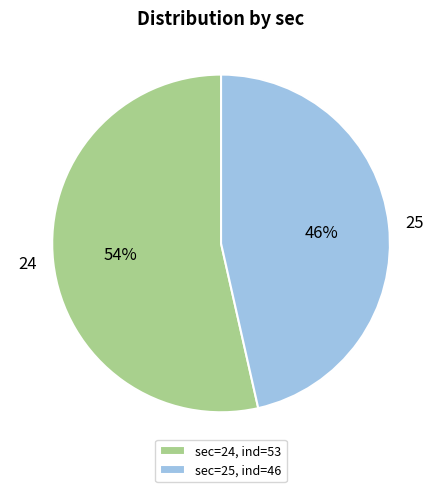

To the nearest percent, what portion does 24 represent?

54%